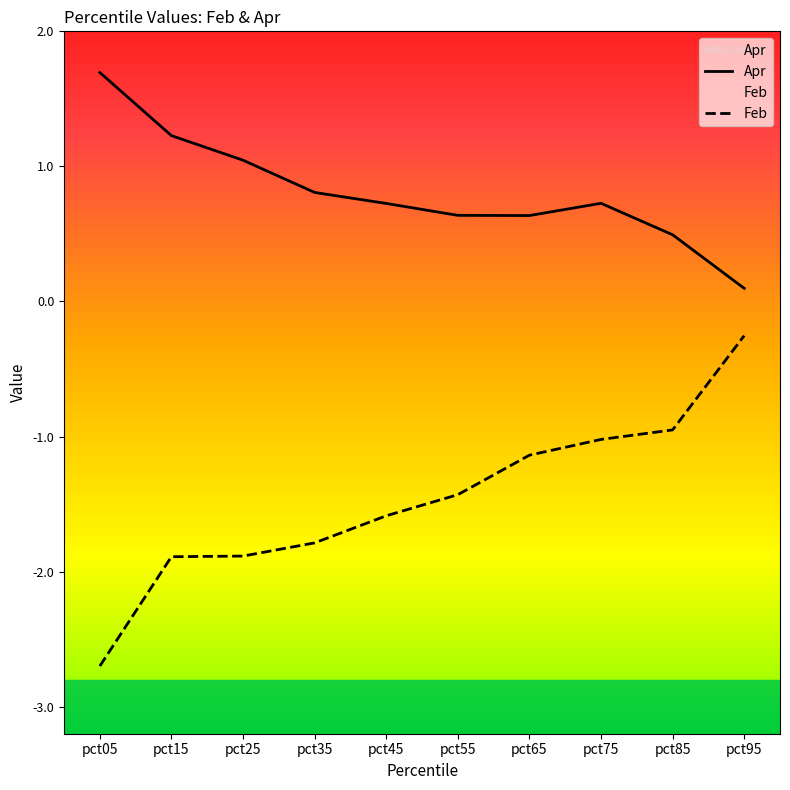

How many data points does each series have?

10